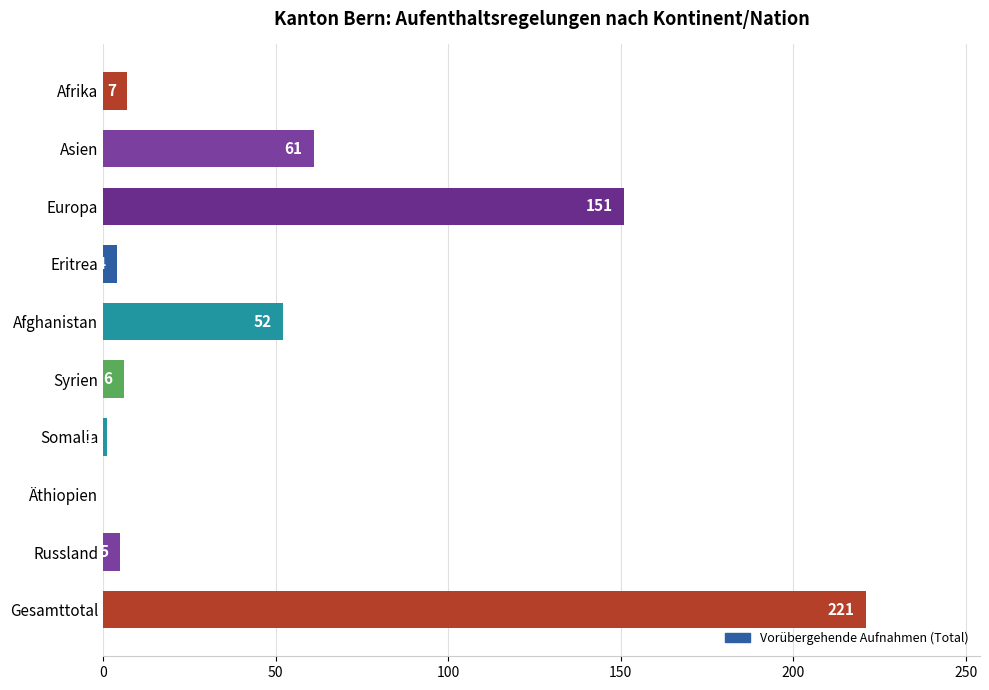

Read the value at Syrien.

6